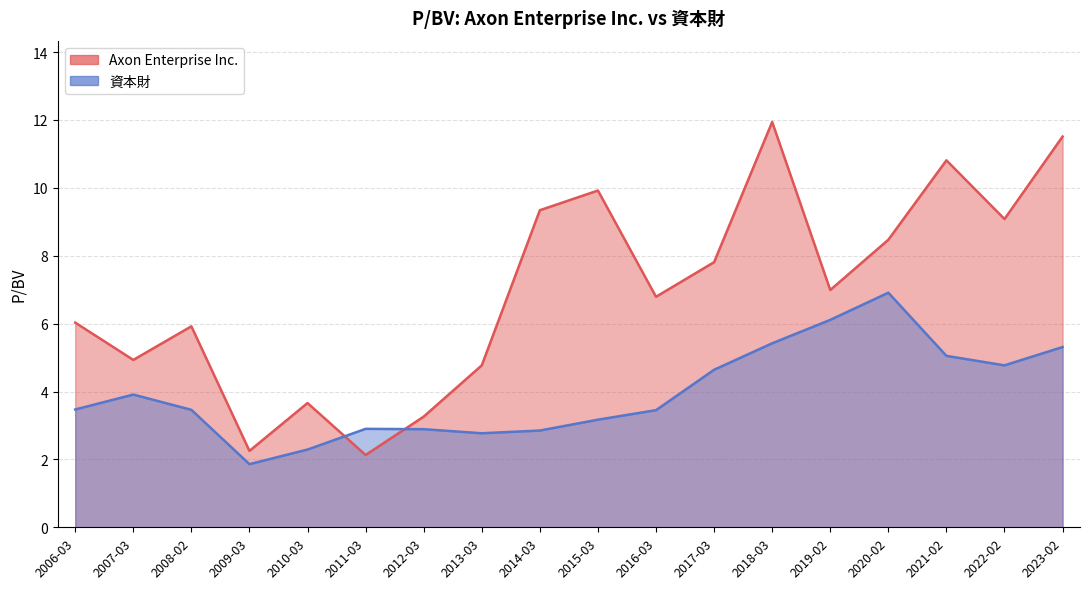

How many categories are shown in the chart?

18